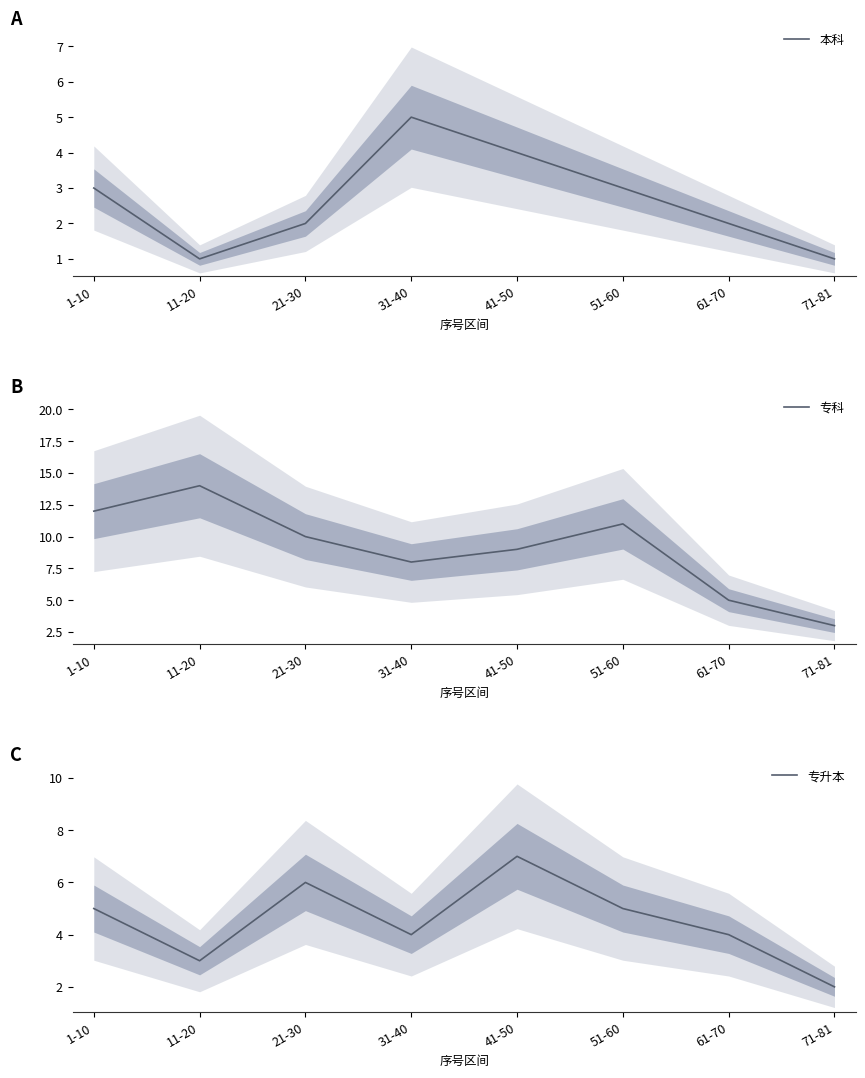

What is the difference between the maximum and second lowest values in the 专升本 series?

4